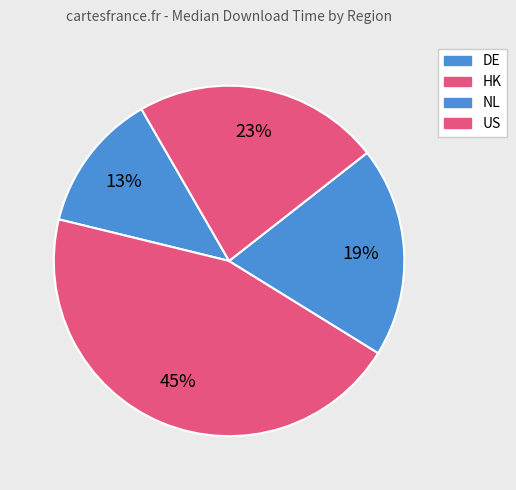

How many segments does this pie chart have?

4